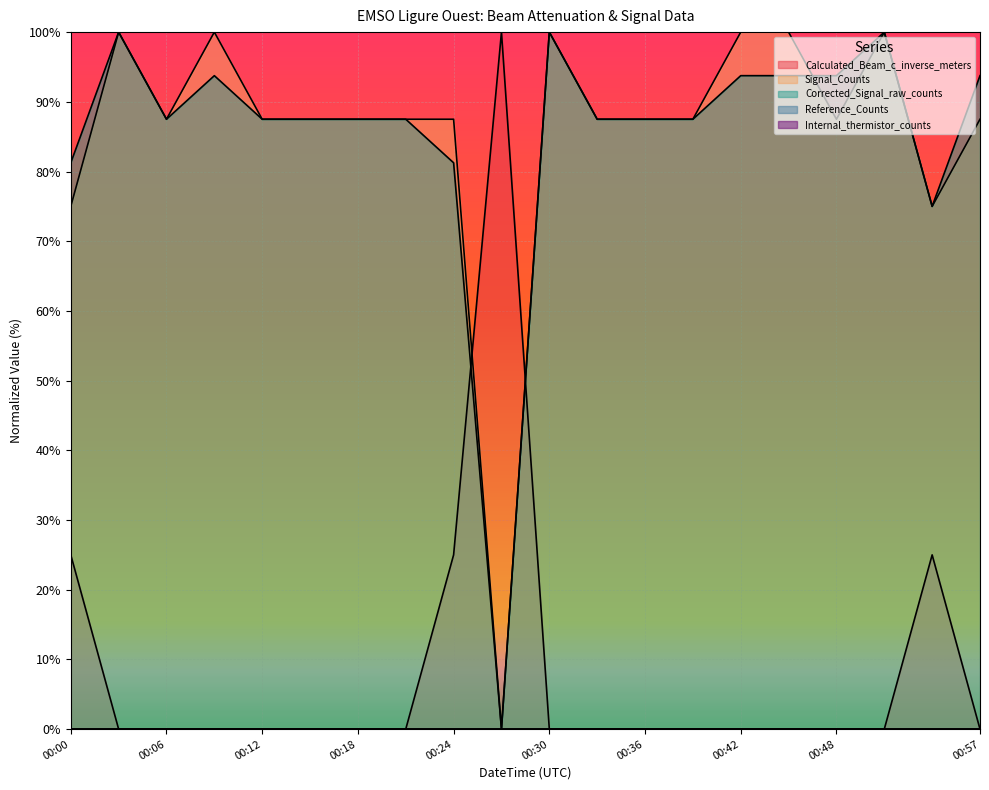

At how many categories does at least one series exceed 88?

9